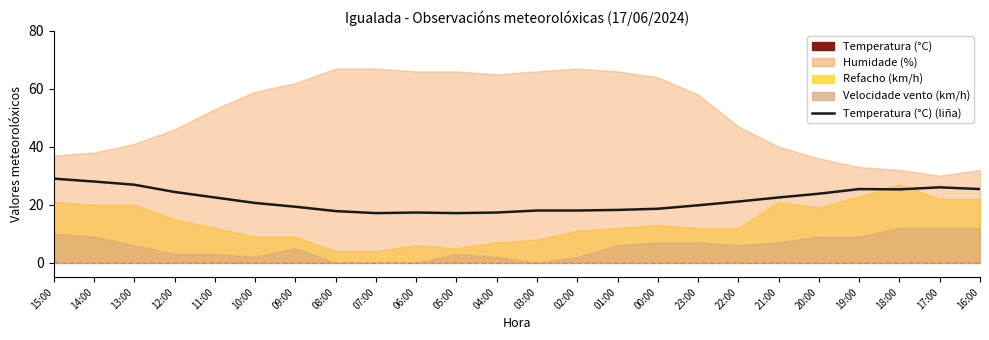

At which label is the value closest to 23?

11:00